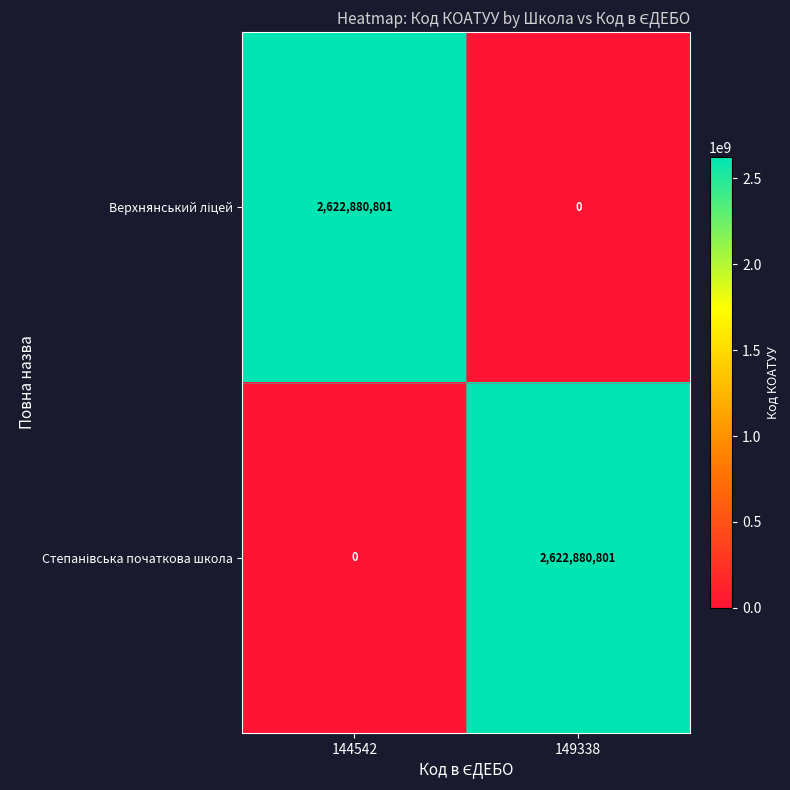

What is the total value across all series at 149338?

2622880801